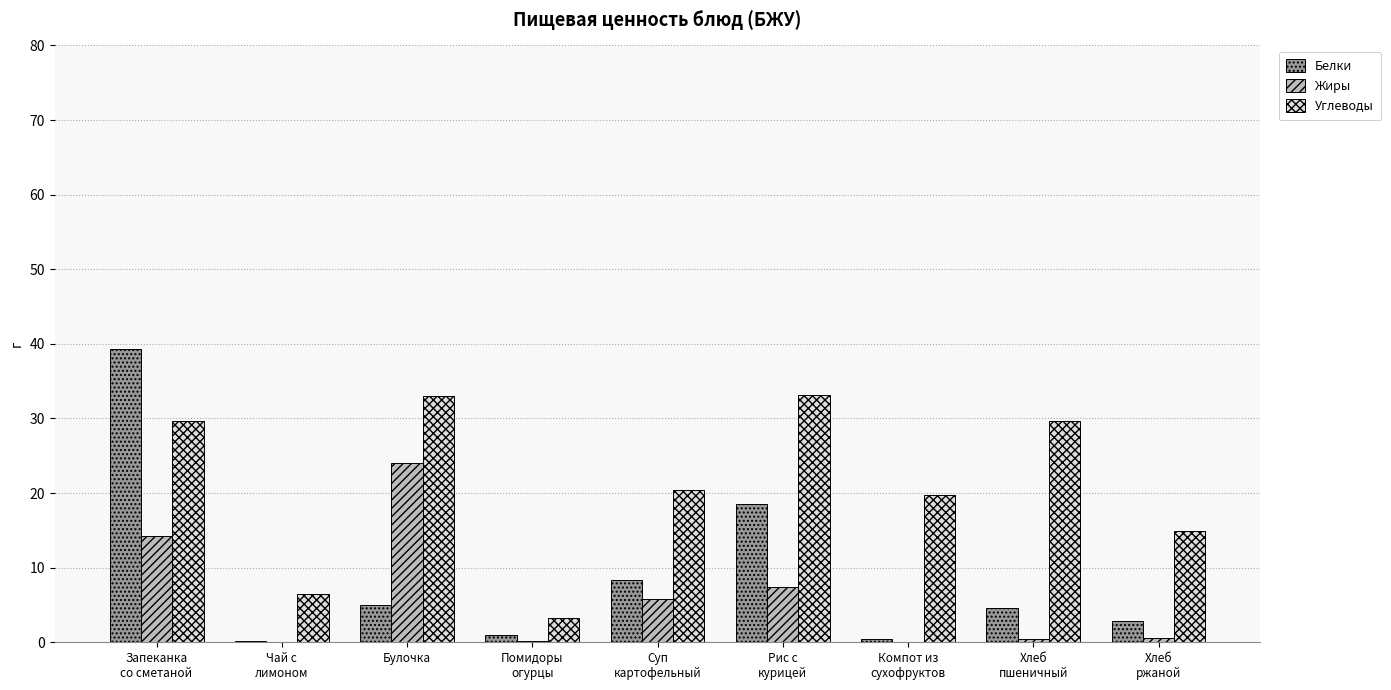

What value does the Белки series have at Хлеб
пшеничный?

4.6